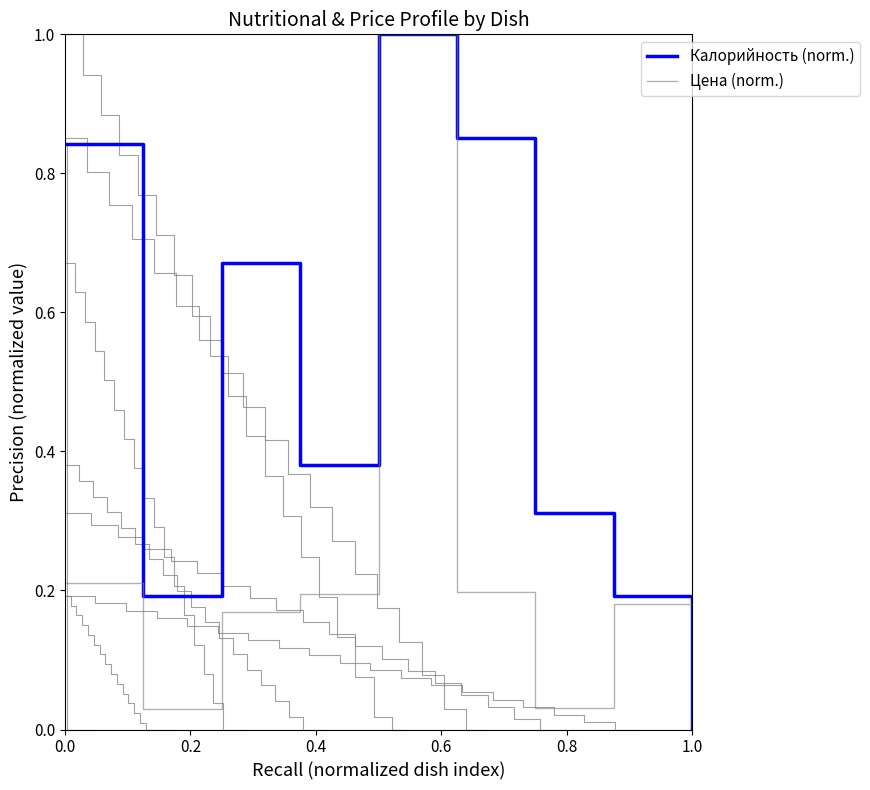

Between 0.6 and 0.8, which series saw the biggest shift?

Цена (norm.)